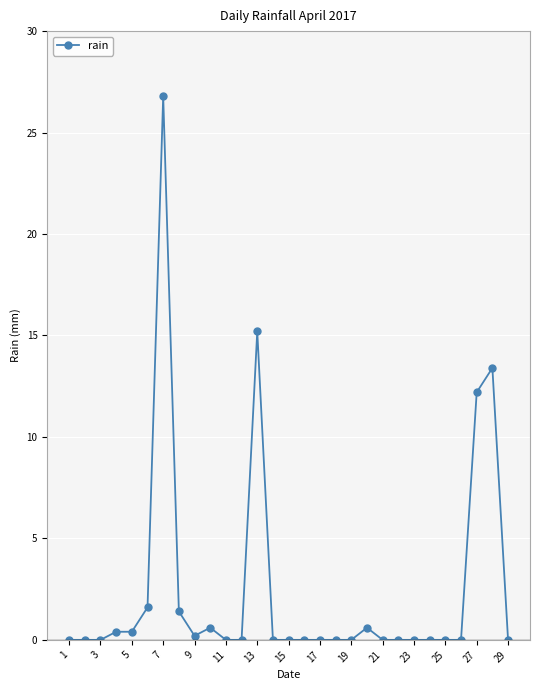

What is the maximum value shown in the chart?

26.8